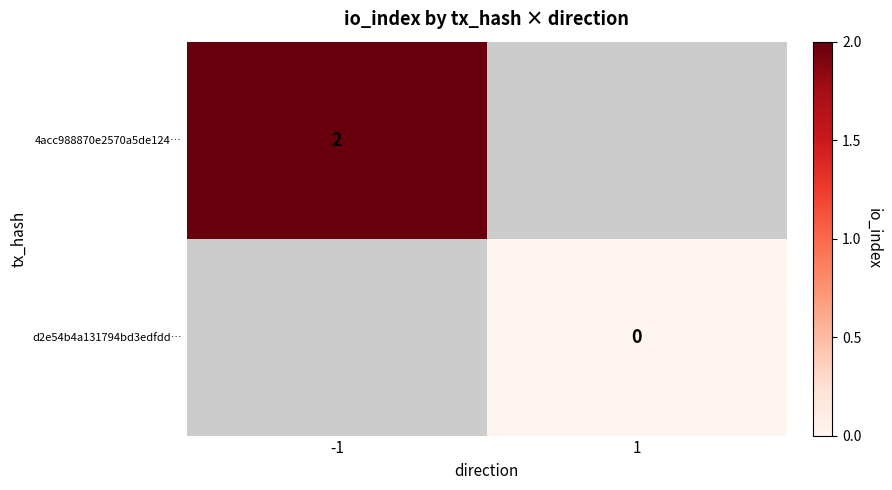

The 4acc988870e2570a5de124… series shows 3 at -1. True or false?

False